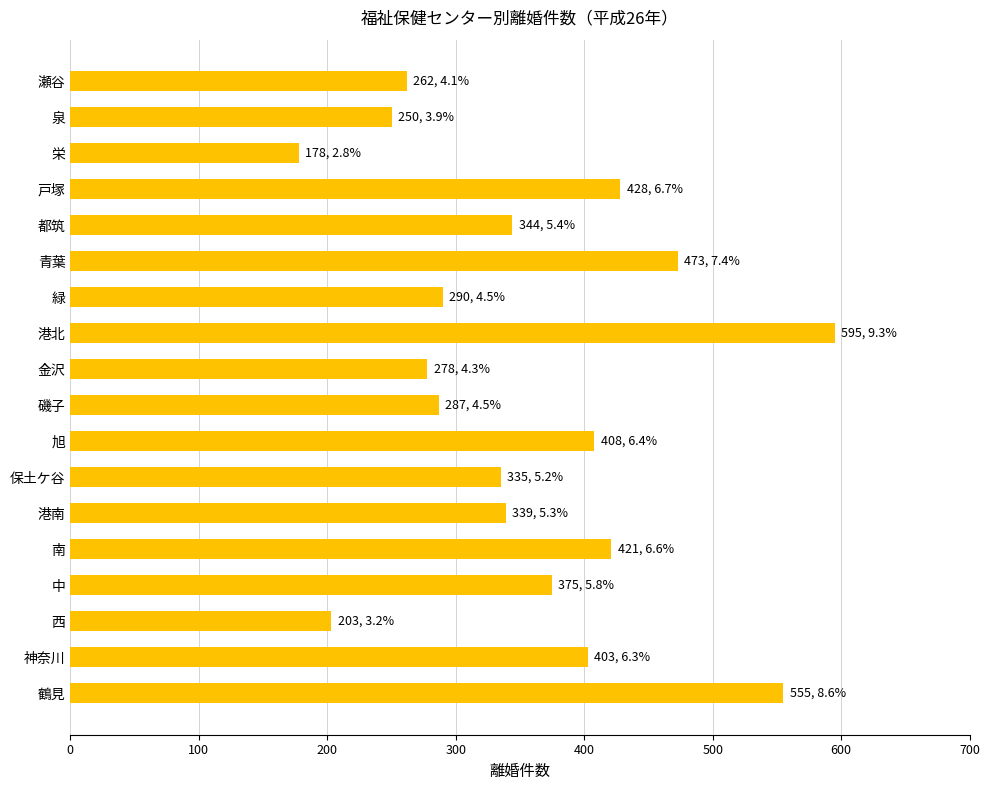

Which category has the lowest value across all series?

栄